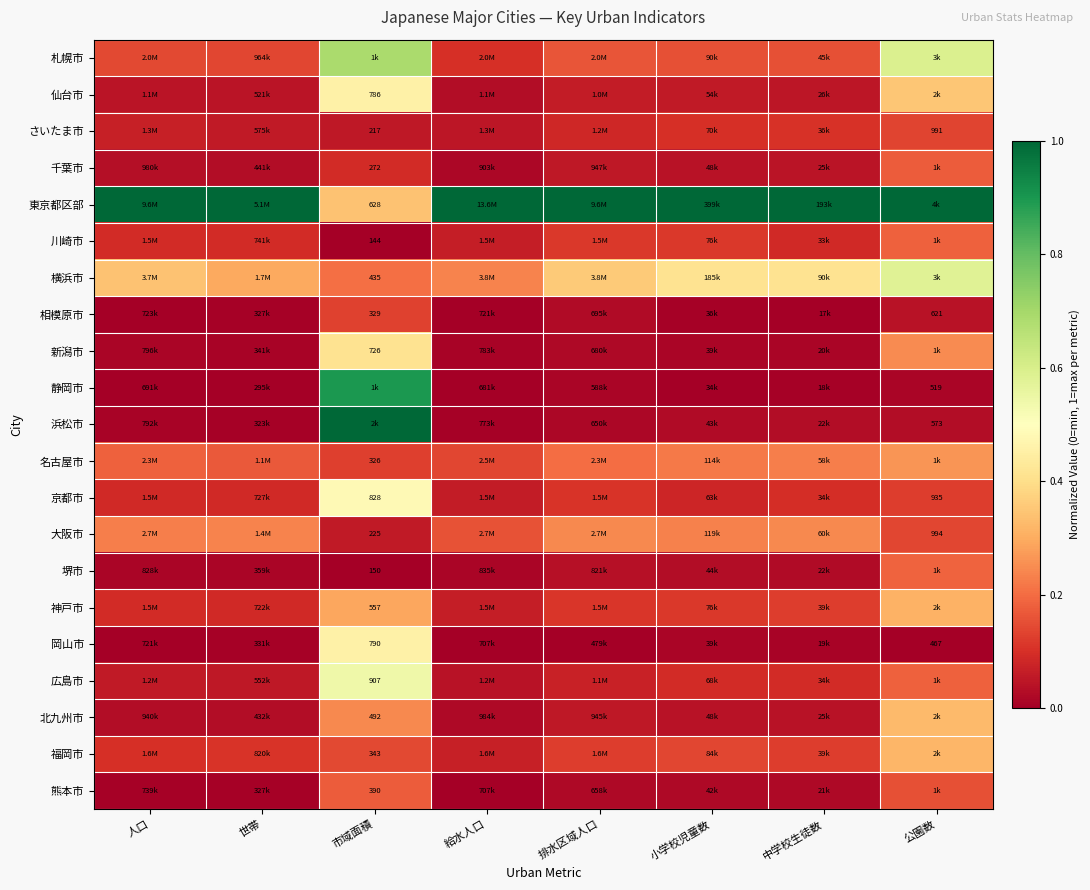

Count the number of data series in this chart.

21